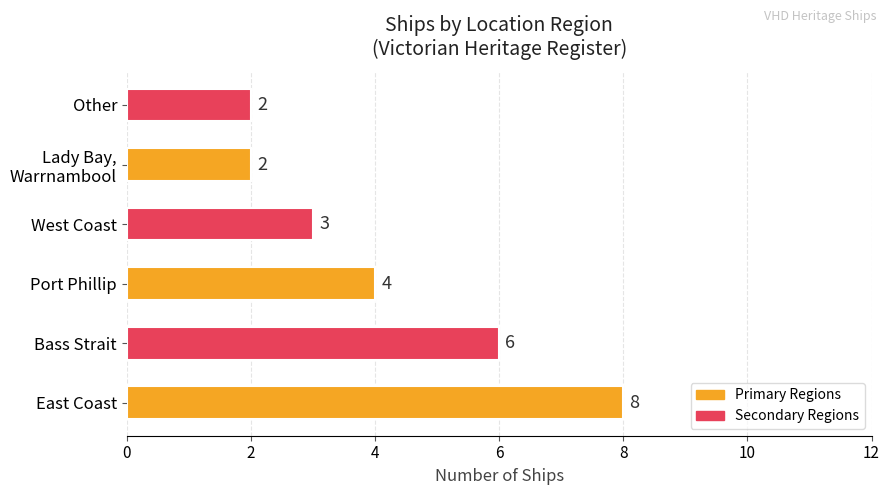

The chart shows a value of 1 at Port Phillip. True or false?

False